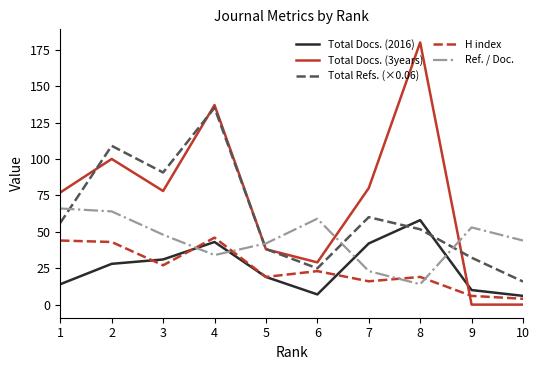

Where do Ref. / Doc. and Total Refs. (×0.06) first cross each other?

1 and 2